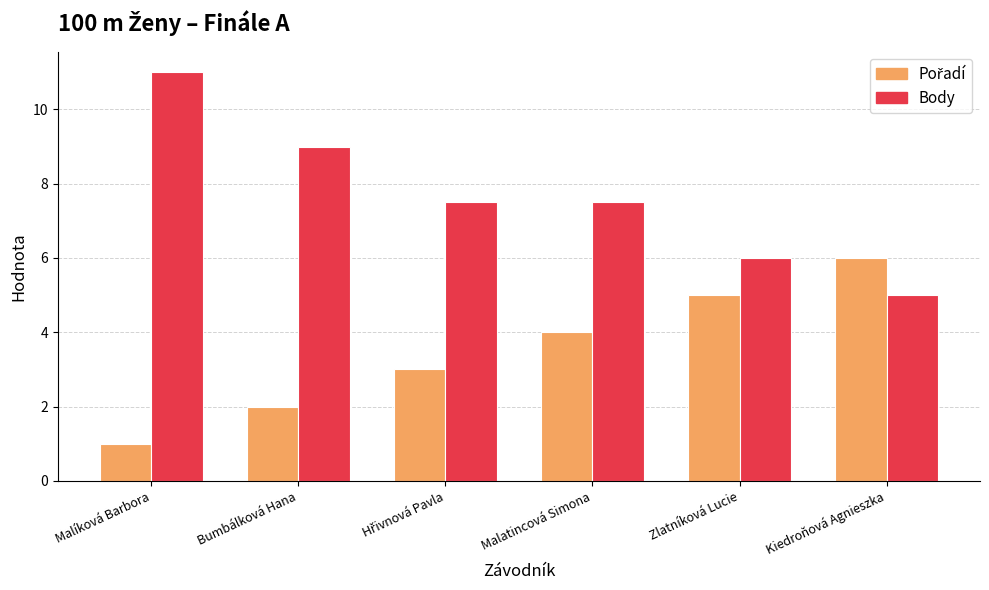

What is the value of the Body bar at the 5th from the left?

6.0